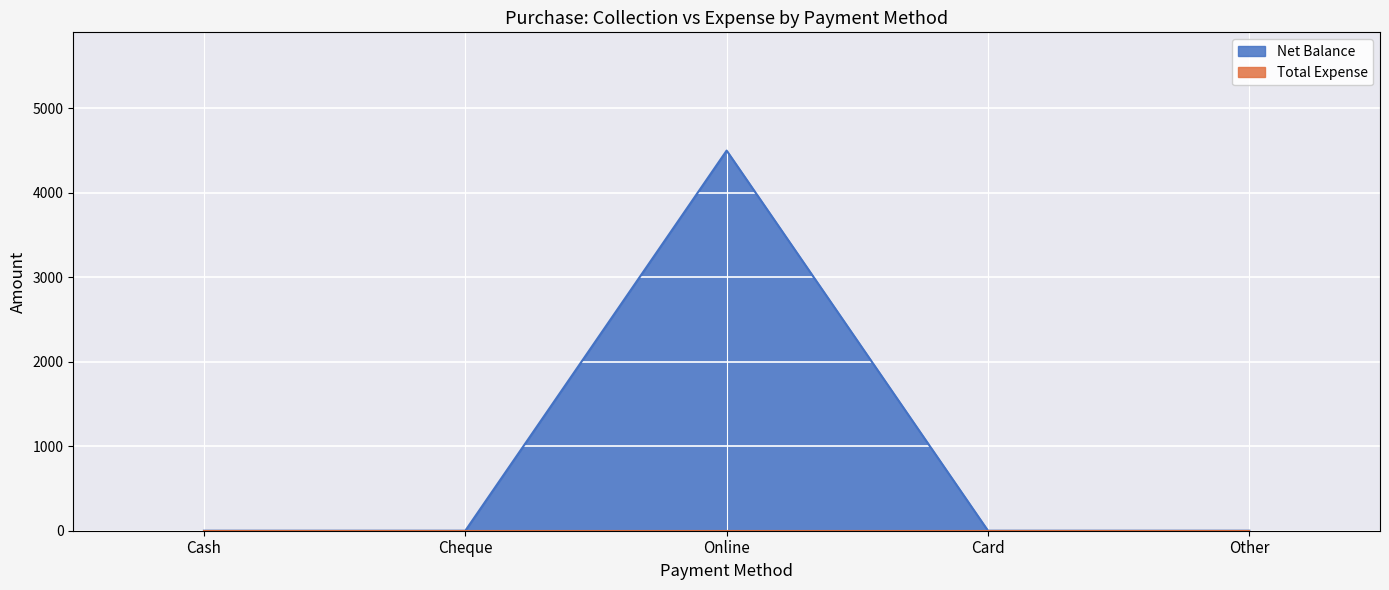

How many values are above zero?

1